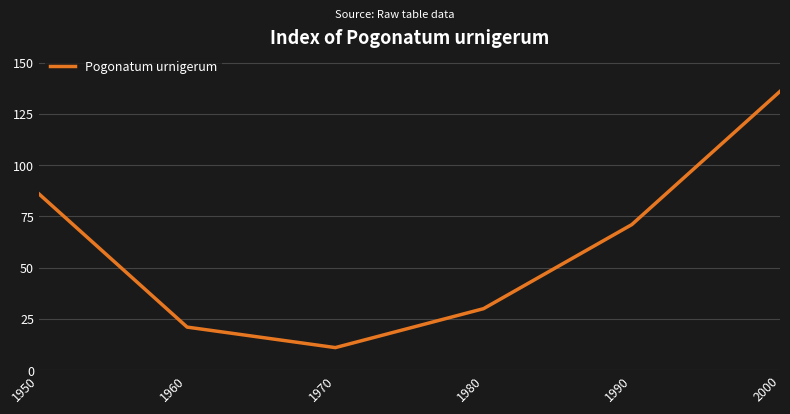

True or false: there are more than 1 points higher than both neighbors.

False